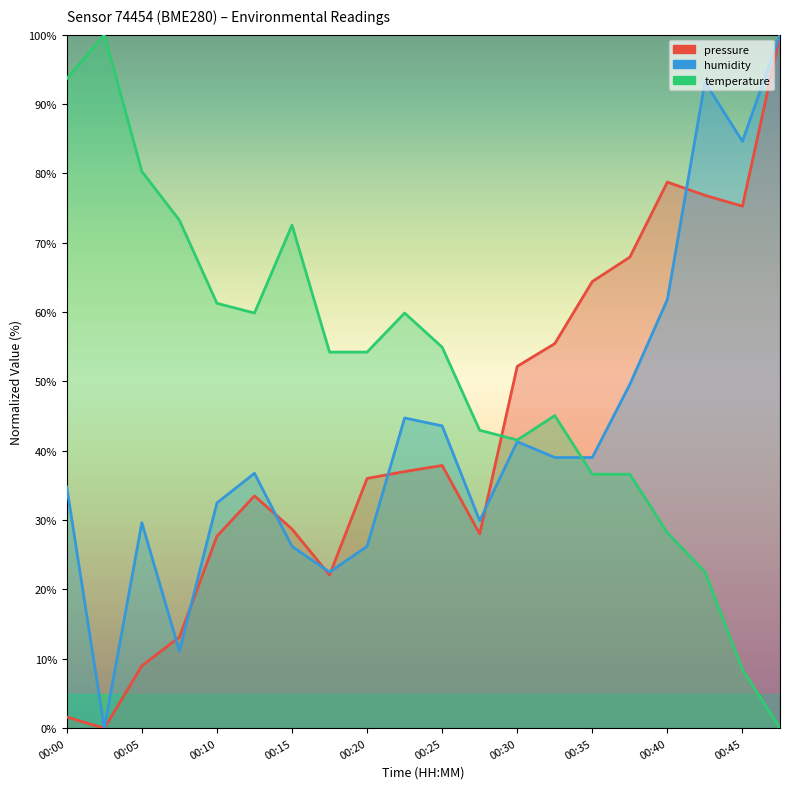

True or false: temperature has a value of 48.9 at 00:05.

False